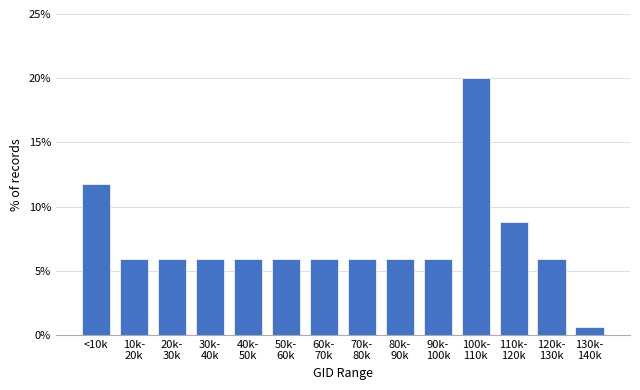

Reading left to right, list all the values displayed in this chart.

11.8	5.9	5.9	5.9	5.9	5.9	5.9	5.9	5.9	5.9	20.0	8.8	5.9	0.6